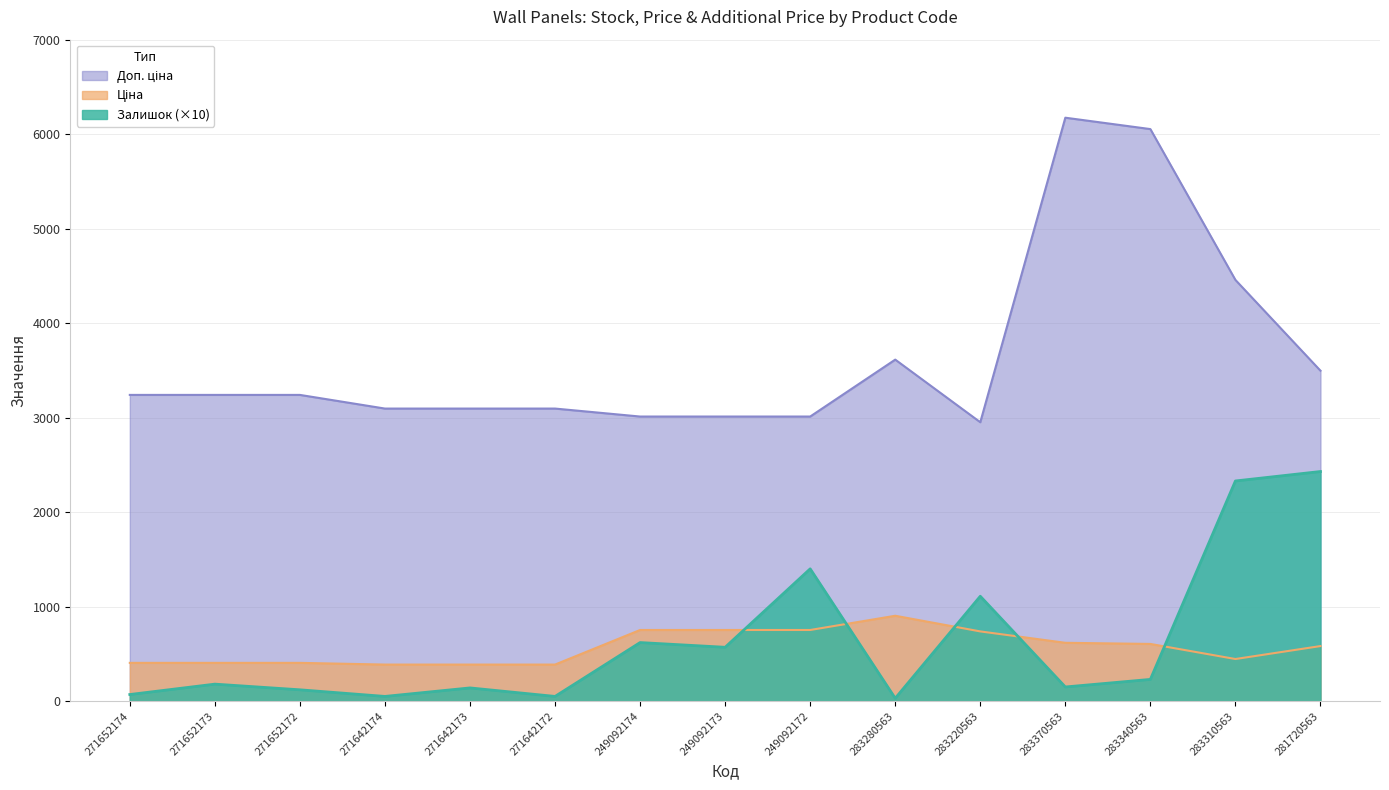

At which category does Ціна reach its first local peak?

283280563